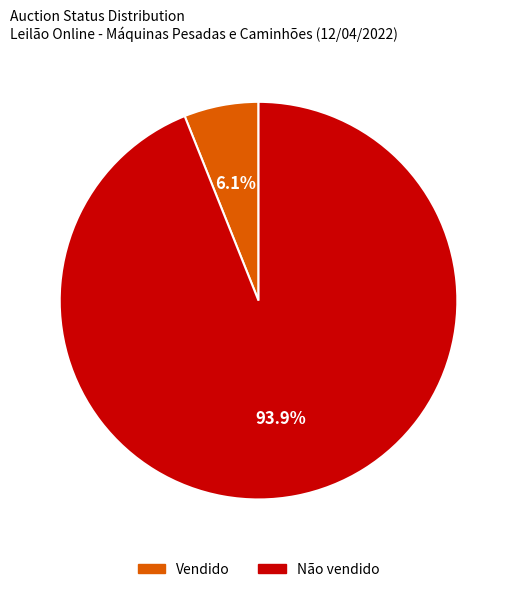

To the nearest percent, what is the difference between the Não vendido and Vendido slice percentages?

88%